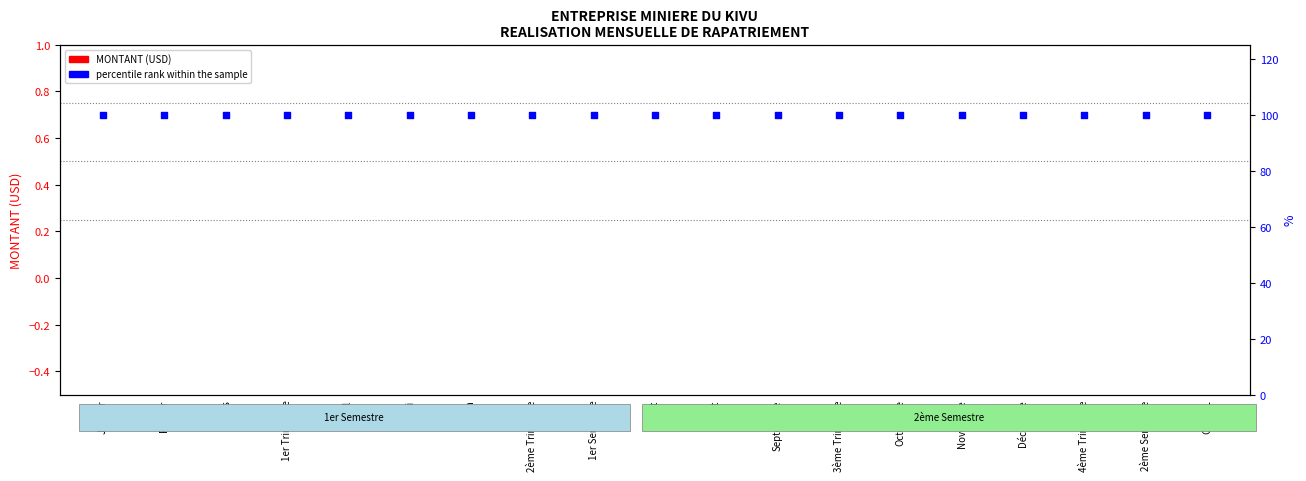

Which series has the largest total across all categories?

percentile rank within the sample